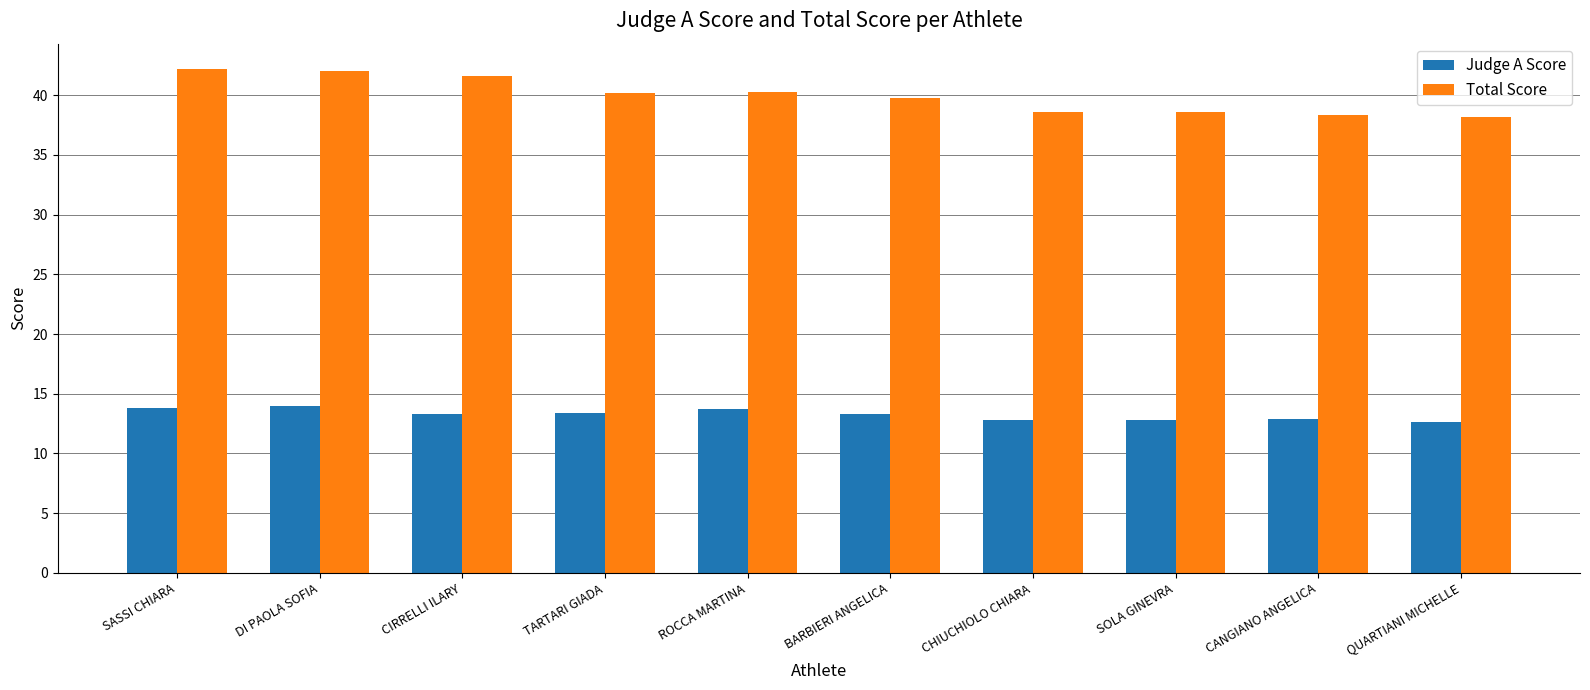

What is the difference between the maximum and second lowest values in the Total Score series?

3.9